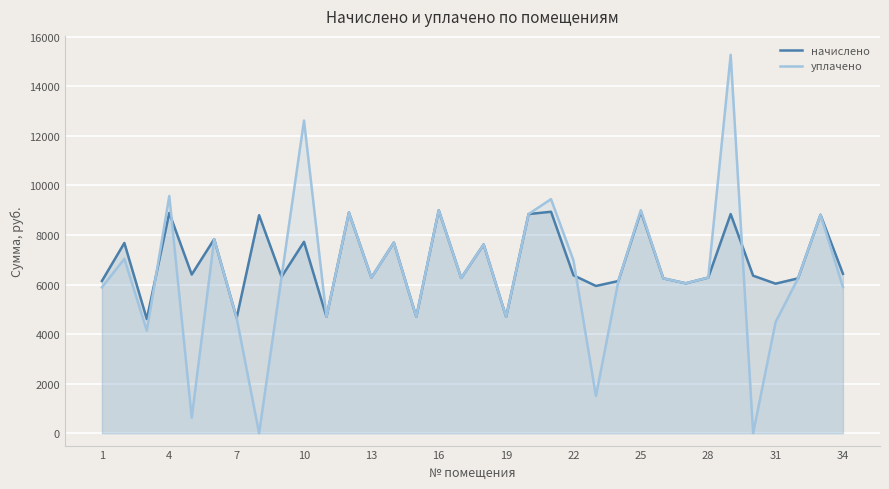

What is the total value across all series at 10?

20348.4